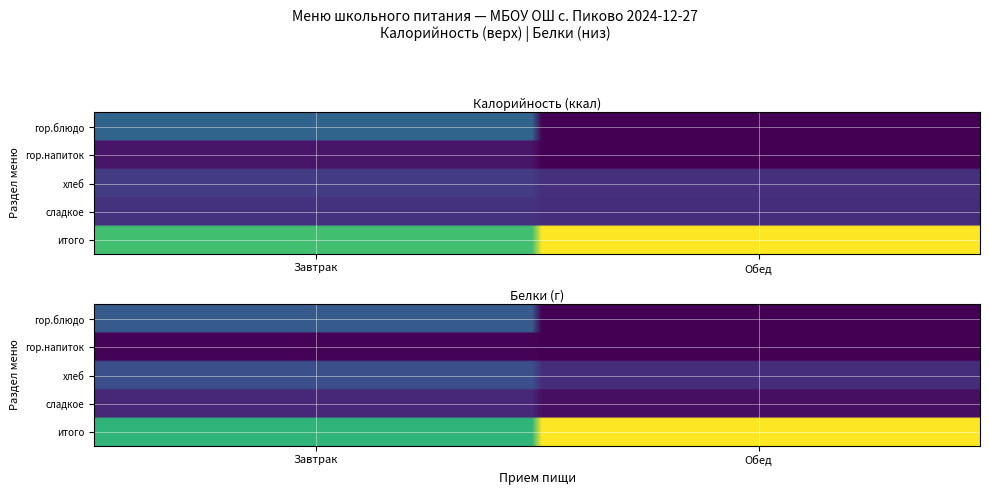

Reading left to right, what are all the values shown in this chart?

Завтрак: гор.блюдо=240.0	гор.напиток=45.0	хлеб=129.0	сладкое=108.0	итого=522.0
Обед: гор.блюдо=0.0	гор.напиток=0.0	хлеб=100.0	сладкое=98.0	итого=747.1